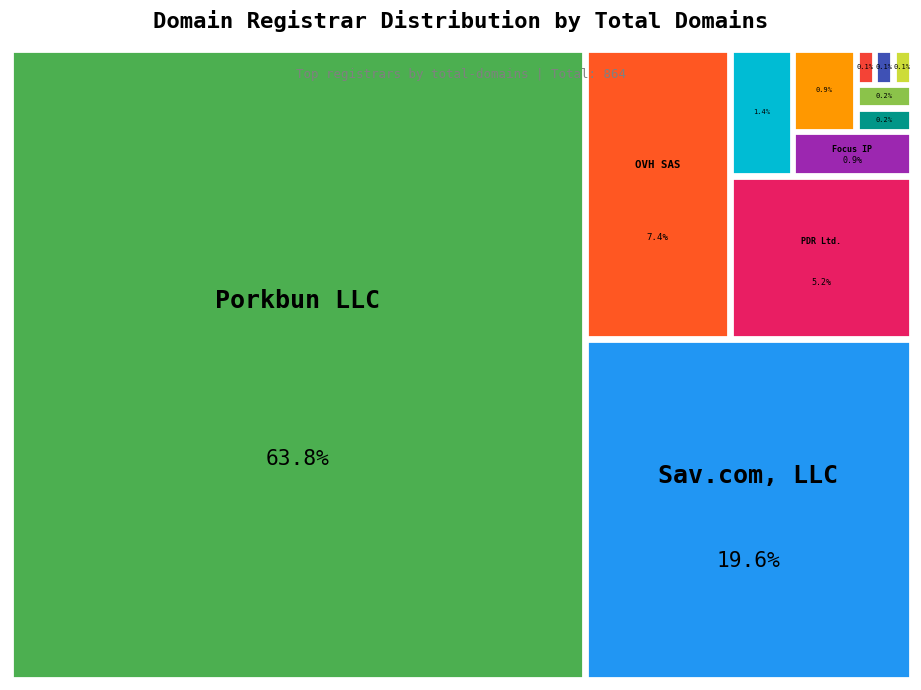

How many segments does this pie chart have?

12